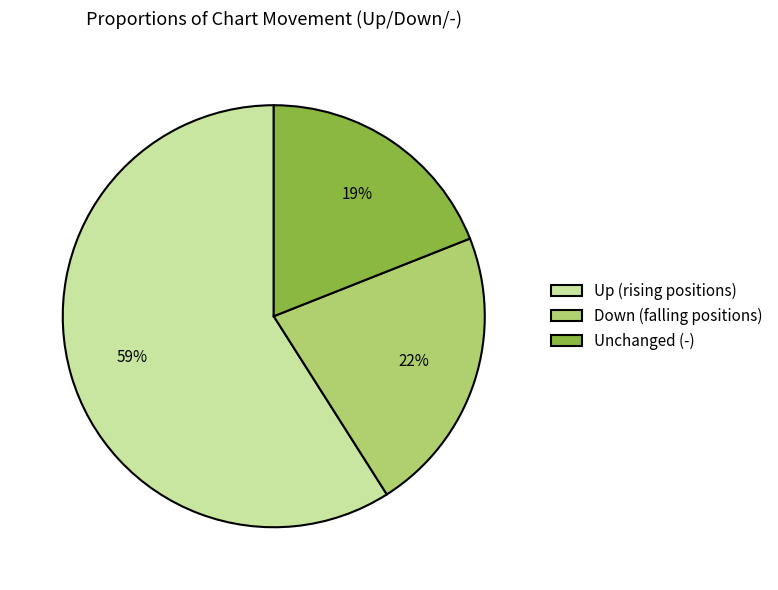

True or false: Down (falling positions) accounts for 8% of the total.

False